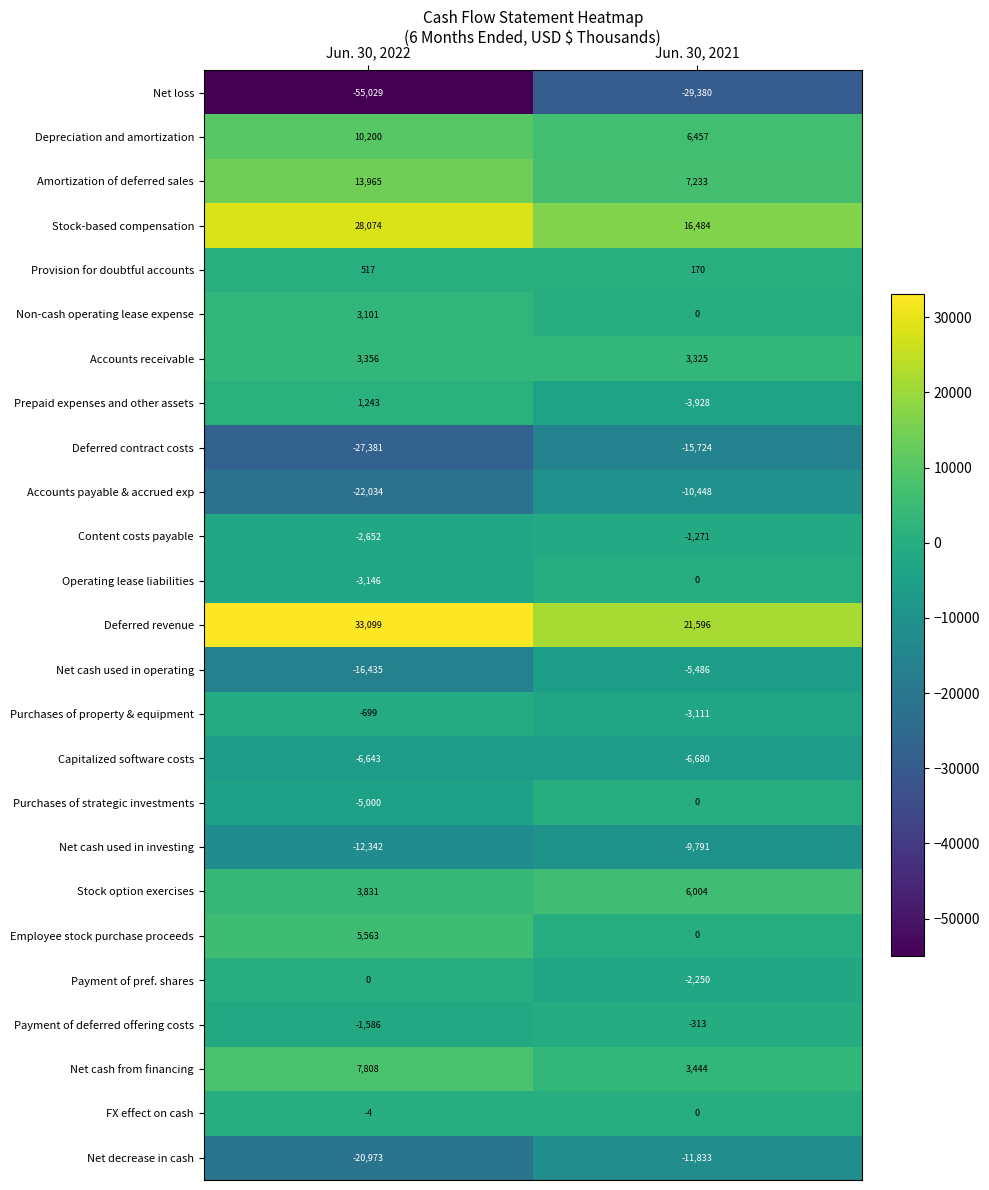

At which category does the chart reach its peak across all series?

Jun. 30, 2022